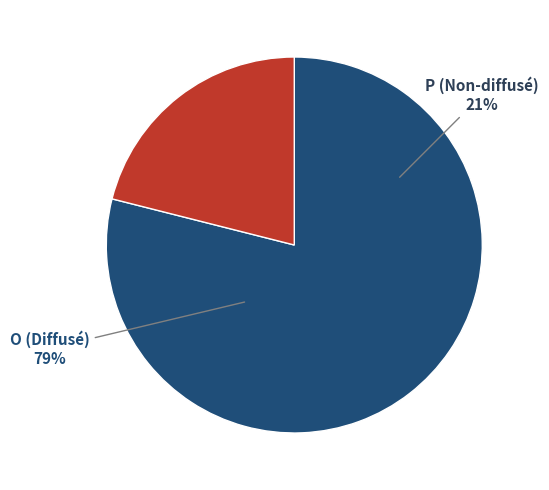

How much of the chart is everything except P?

78.9%